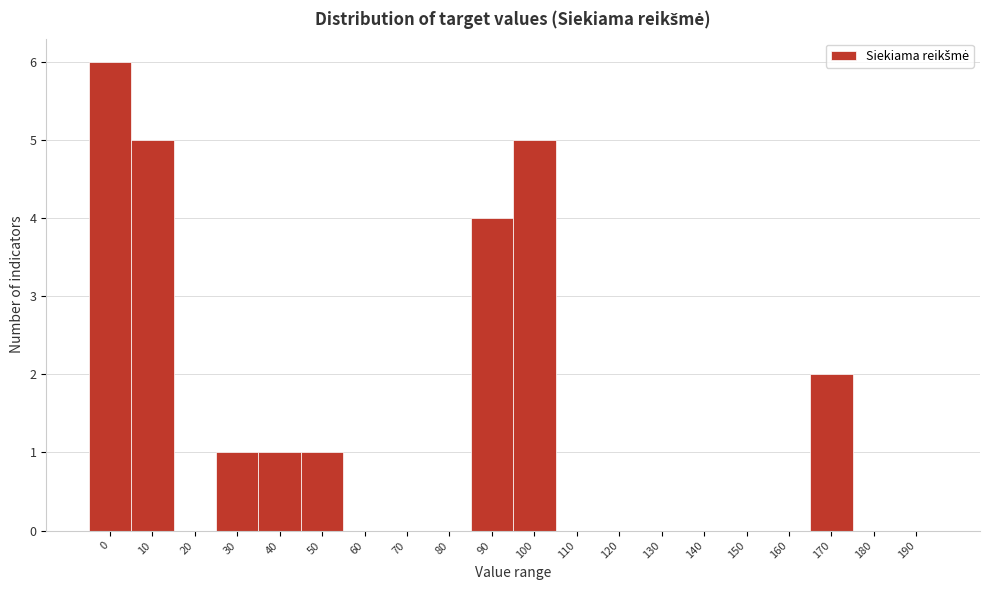

Reading left to right, what are all the values shown in this chart?

0=6	10=5	20=0	30=1	40=1	50=1	60=0	70=0	80=0	90=4	100=5	110=0	120=0	130=0	140=0	150=0	160=0	170=2	180=0	190=0